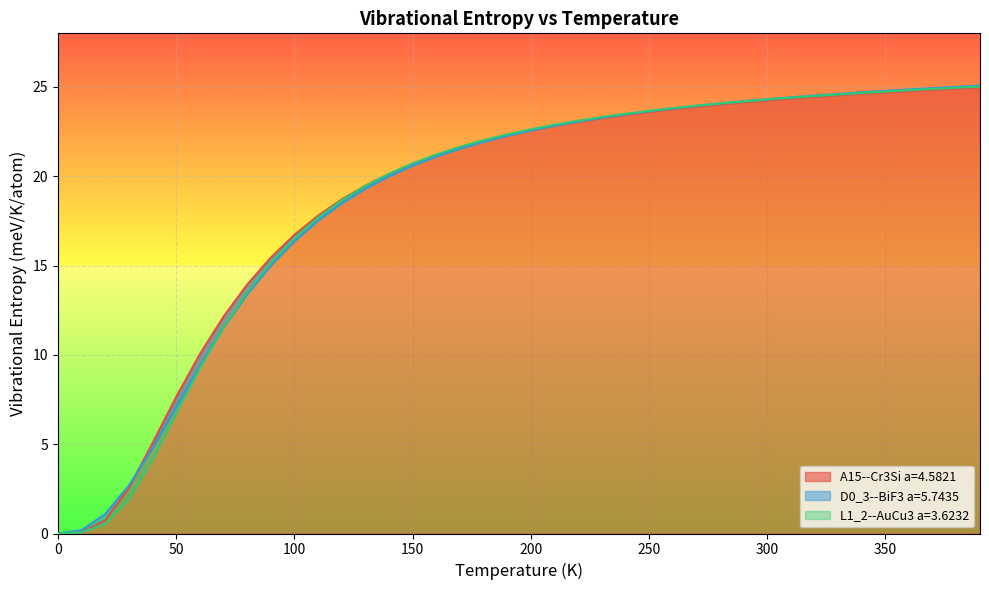

What are all the series names shown in the legend?

A15--Cr3Si a=4.5821, D0_3--BiF3 a=5.7435, L1_2--AuCu3 a=3.6232